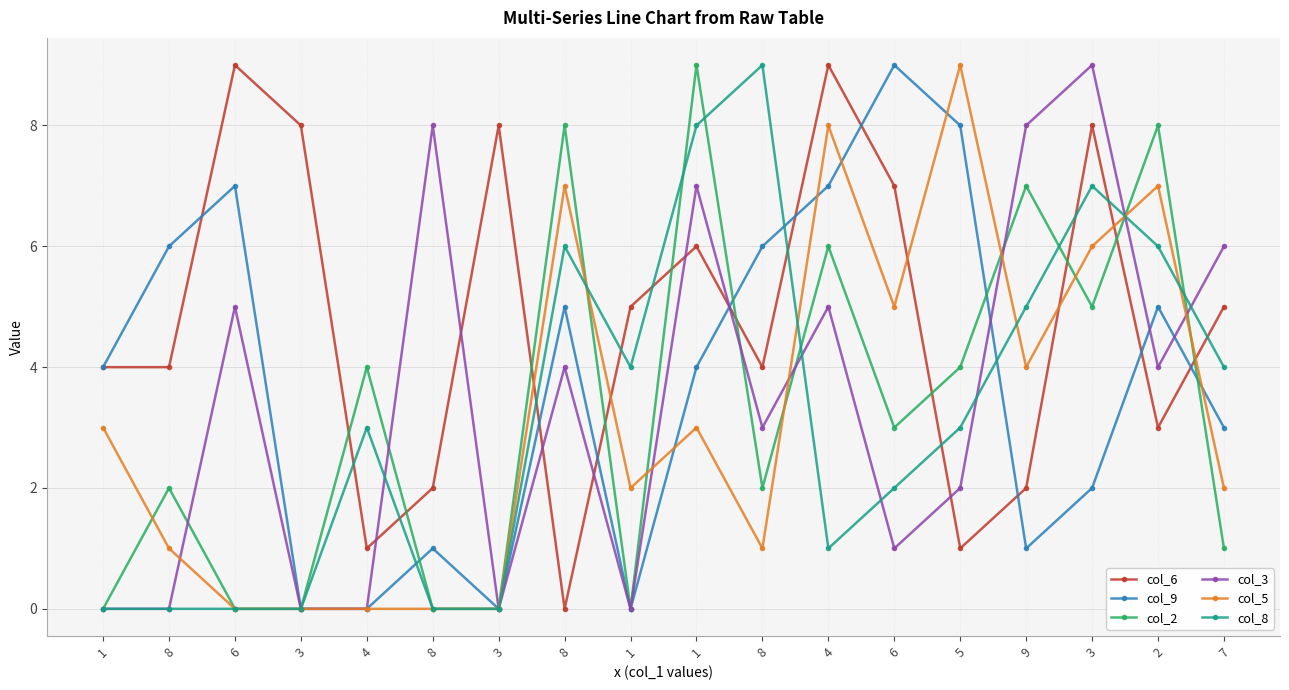

How many data points does each series have?

18